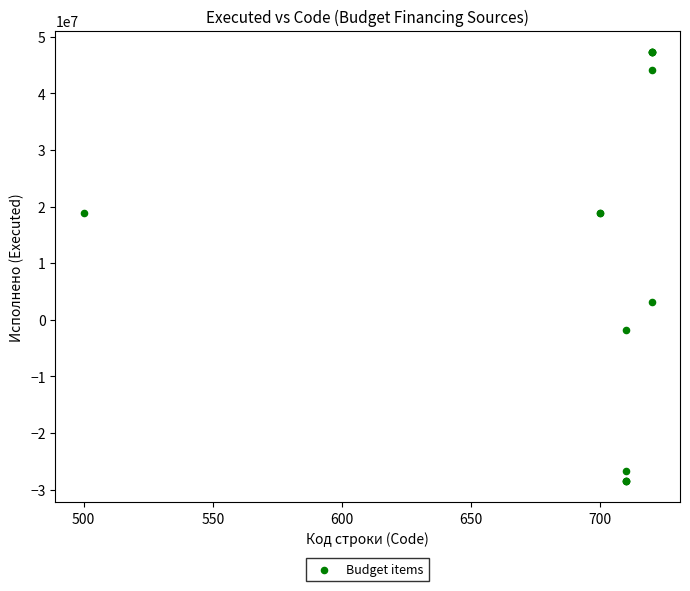

What Y value in the scatter plot is closest to 9404646?

3189479.0